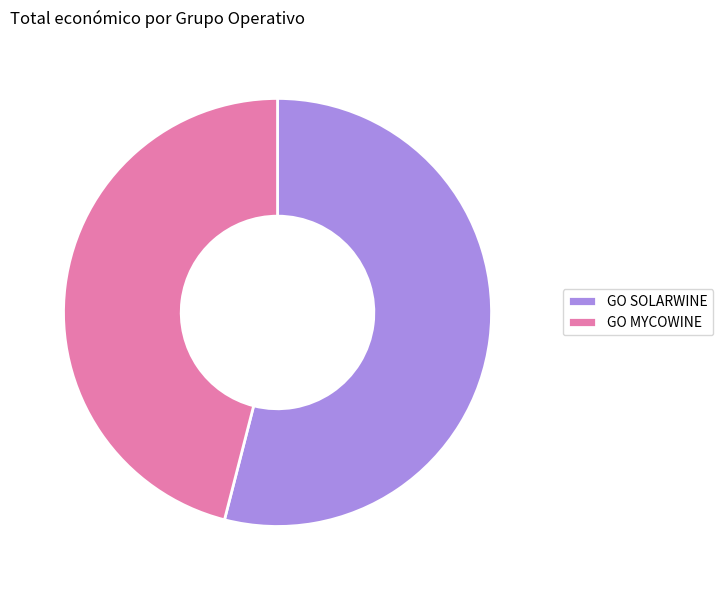

How many segments does this pie chart have?

2